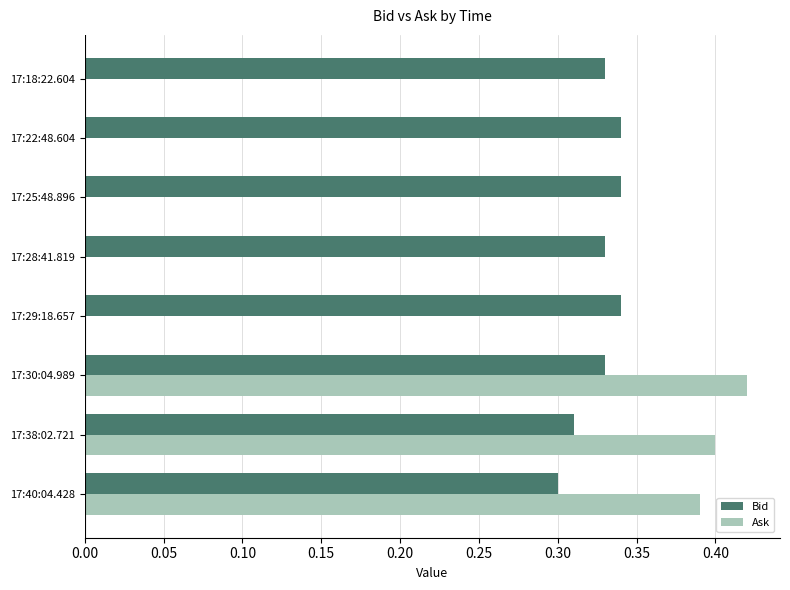

Which series has the largest total across all categories?

Bid